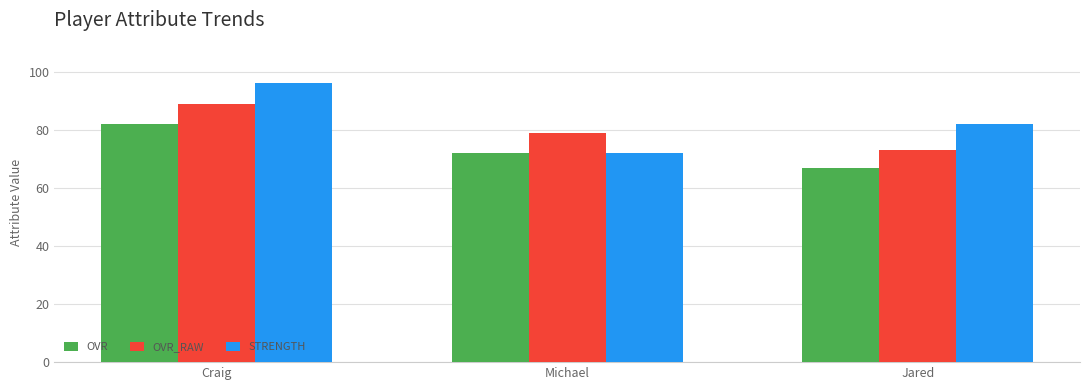

What position from the left is Craig?

1